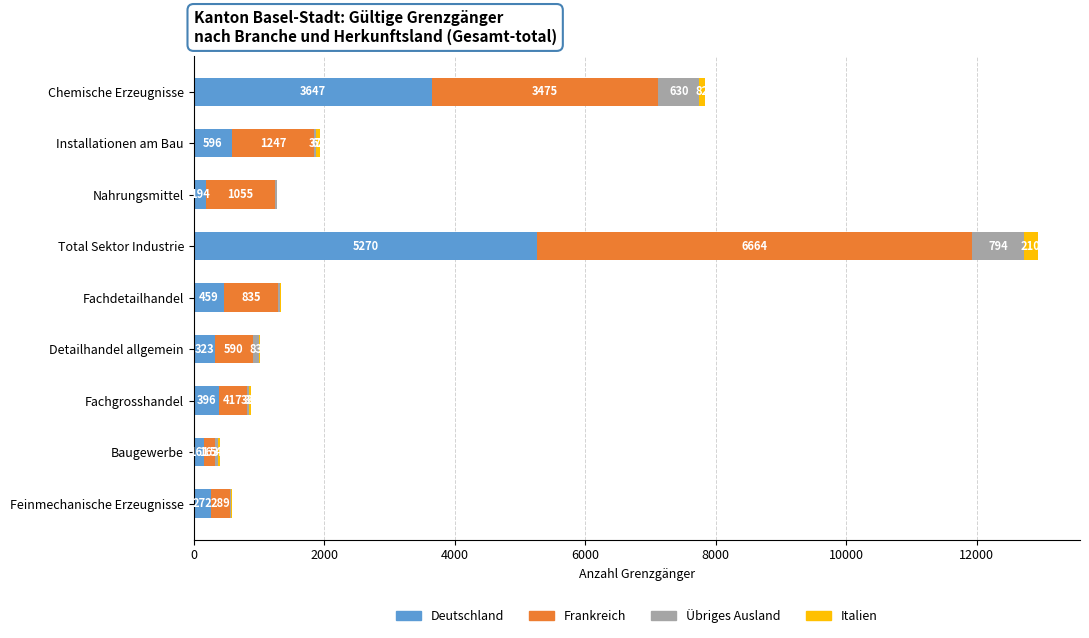

What is the total value across all series at Chemische Erzeugnisse?

7834